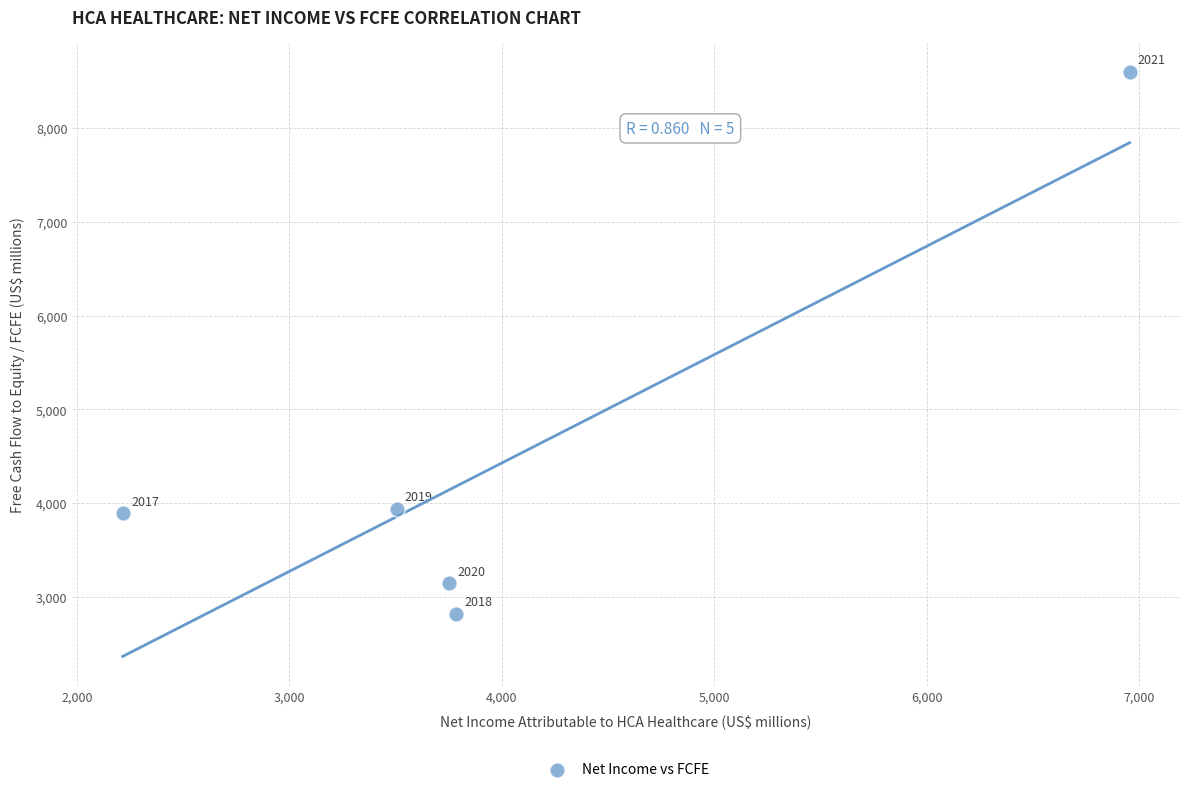

What Y value in the scatter plot is closest to 5709?

3938